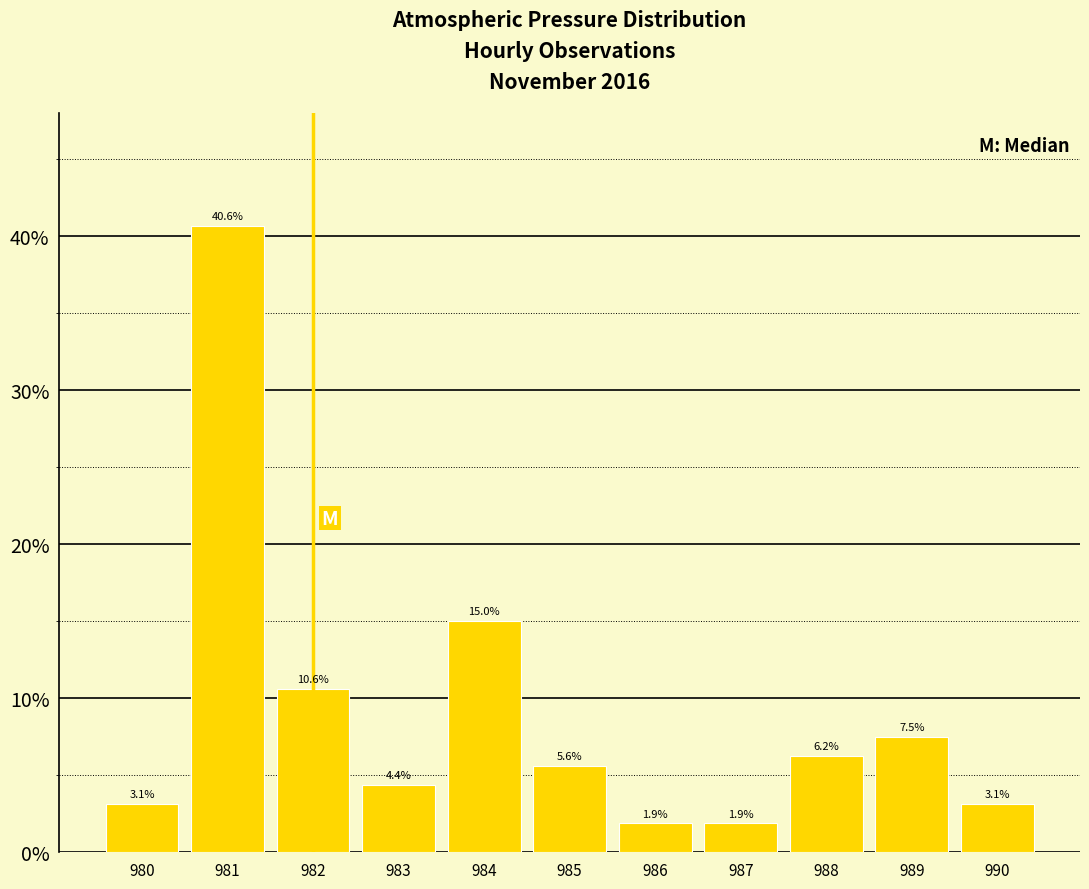

Reading left to right, transcribe this chart: for each bar, give the range it covers on the x-axis and its height.

979.5 to 980.5: 3.1
980.5 to 981.5: 40.6
981.5 to 982.5: 10.6
982.5 to 983.5: 4.4
983.5 to 984.5: 15.0
984.5 to 985.5: 5.6
985.5 to 986.5: 1.9
986.5 to 987.5: 1.9
987.5 to 988.5: 6.2
988.5 to 989.5: 7.5
989.5 to 990.5: 3.1